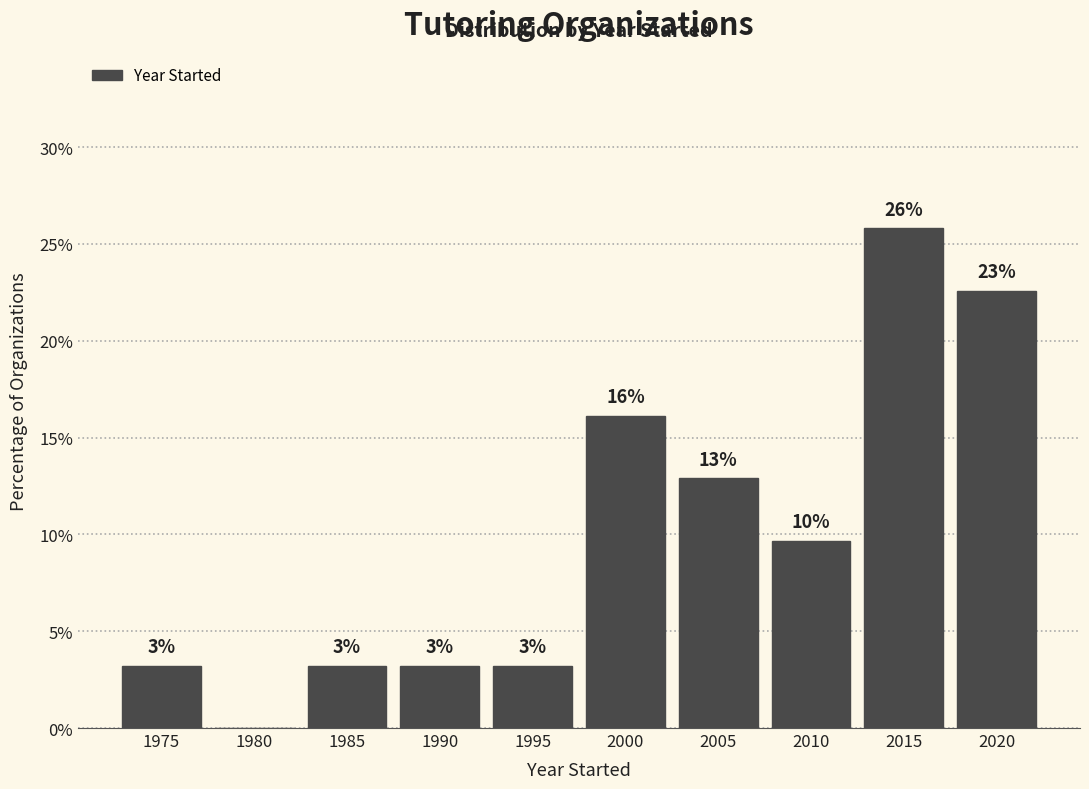

Are the bars horizontal?

No